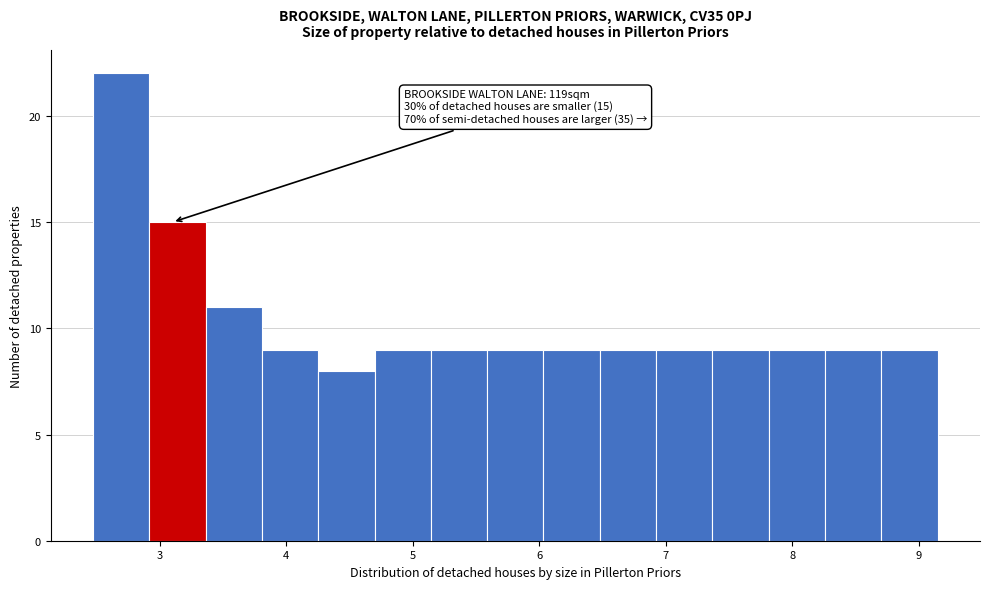

Over which range of the x-axis is the bar tallest?

2.5 to 2.9